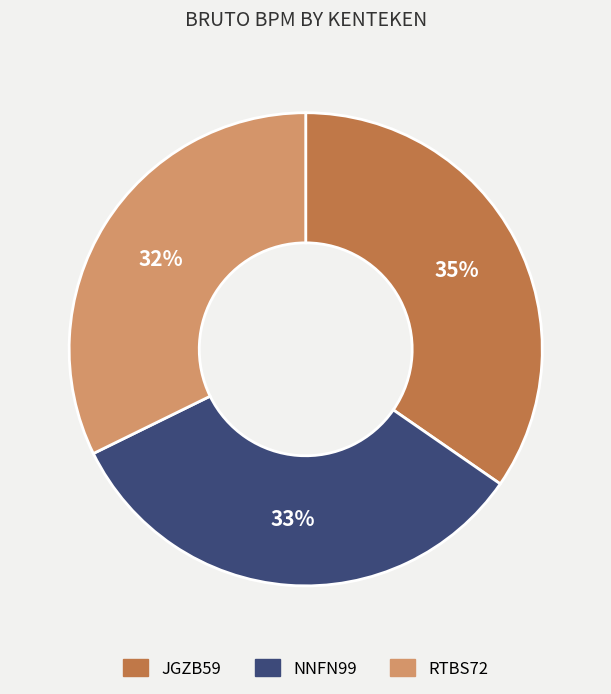

Is the sum of NNFN99 and JGZB59 greater than half?

Yes